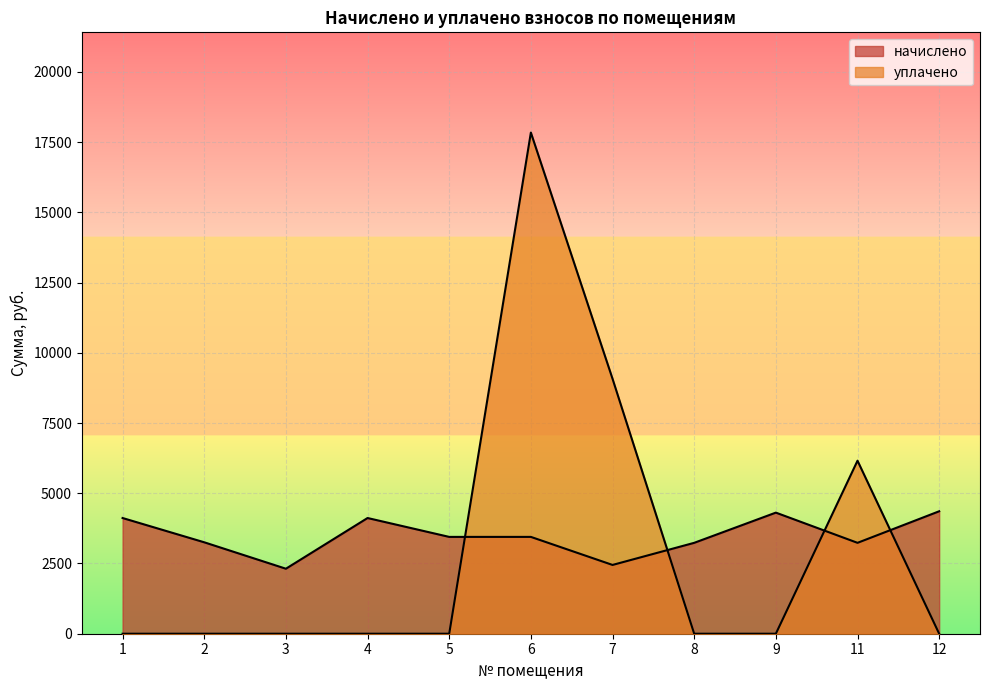

True or false: уплачено and начислено intersect in this chart.

True